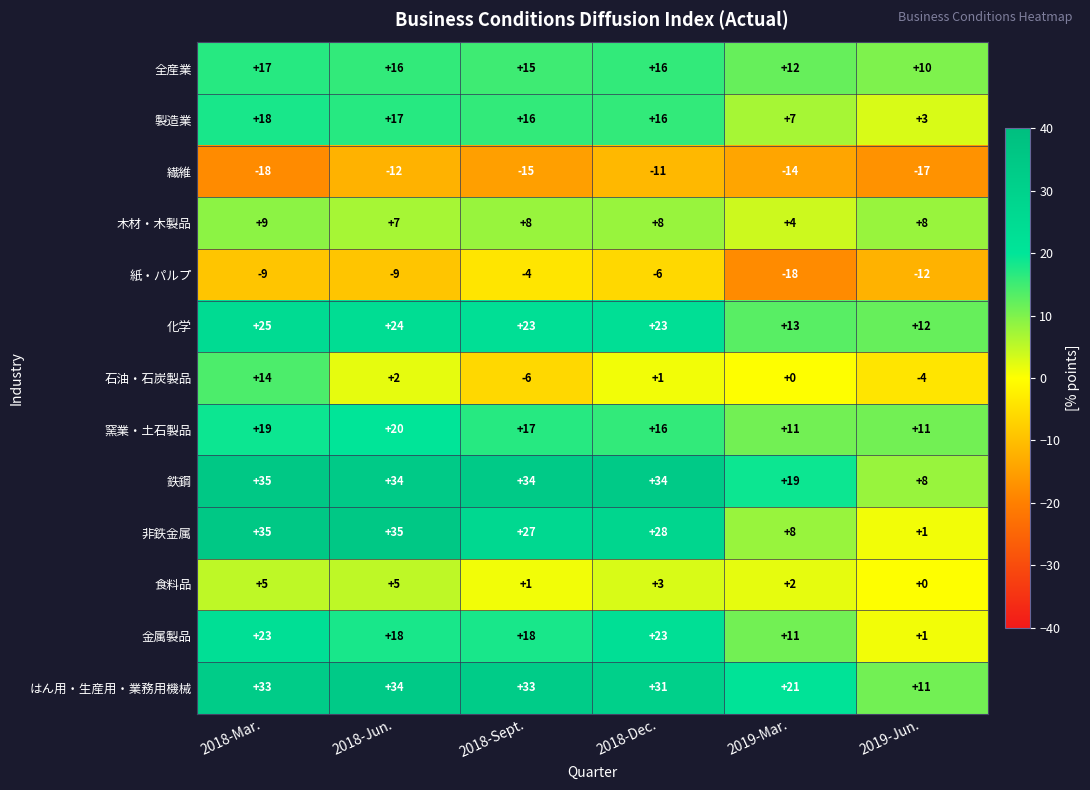

Which series has the largest range (max minus min)?

非鉄金属